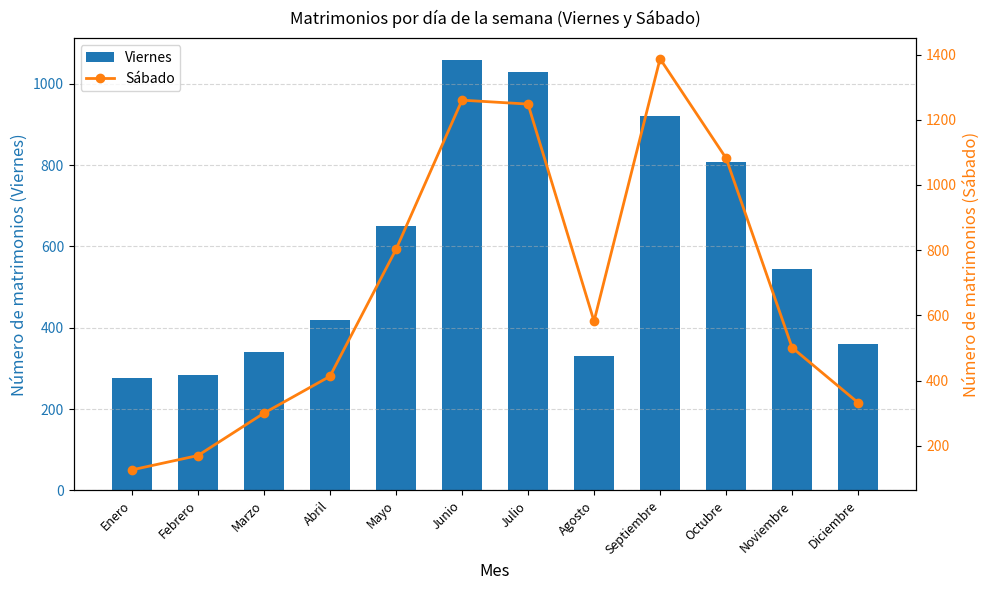

What is the value of the Sábado bar at the 8th from the left?

582